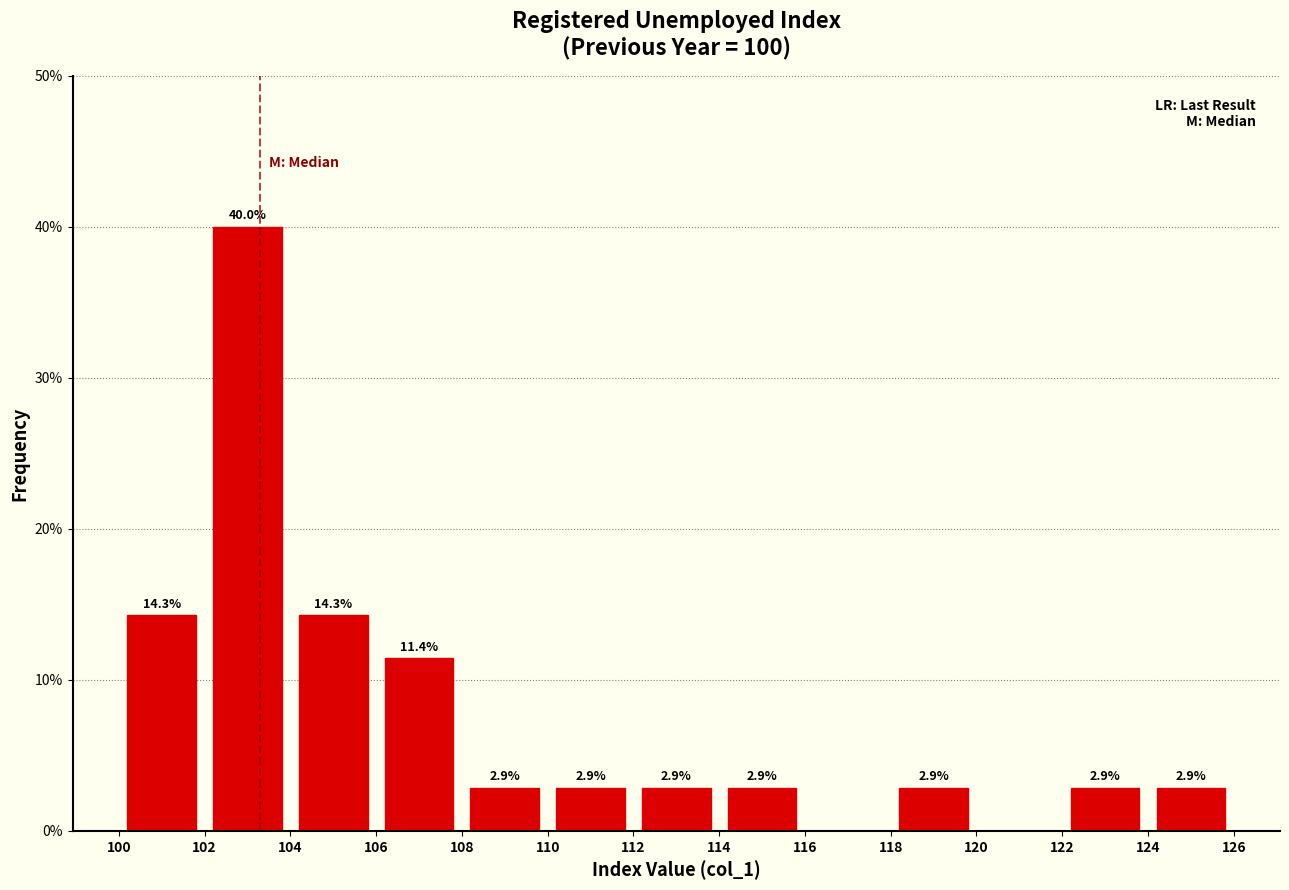

Over which range of the x-axis is the bar tallest?

102 to 104